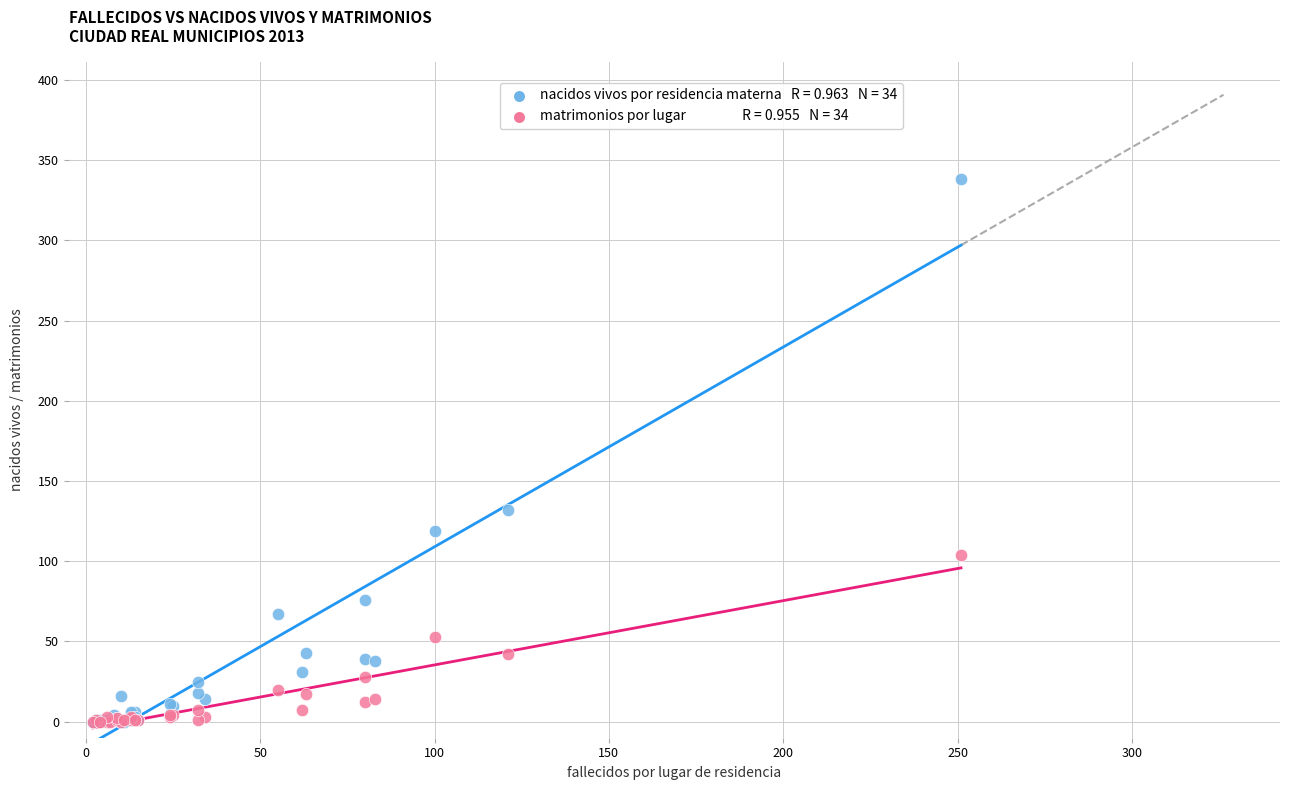

Across all series, what Y value is closest to 169?

132